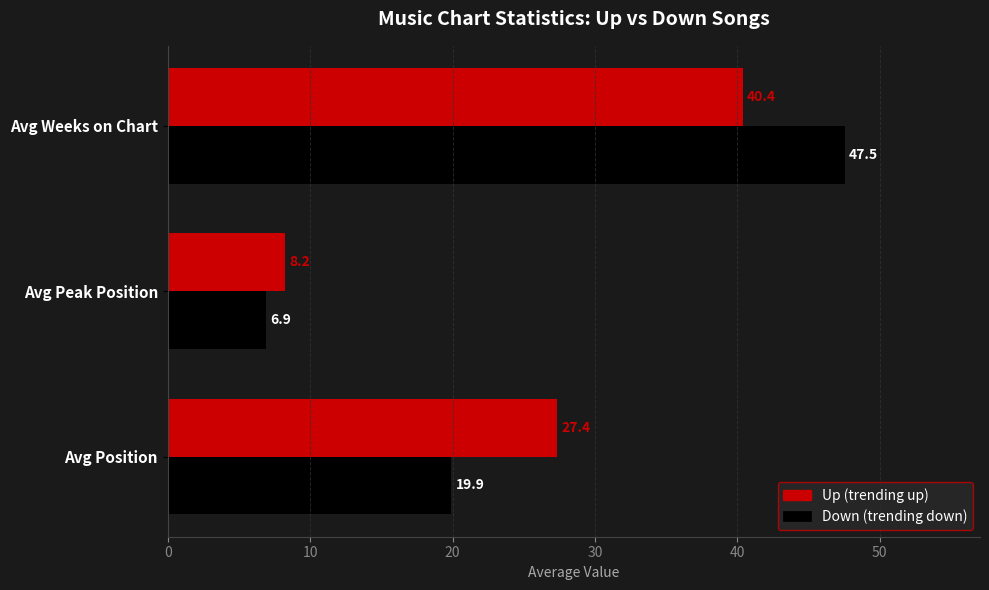

Which label corresponds to the largest value in the chart?

Avg Weeks on Chart